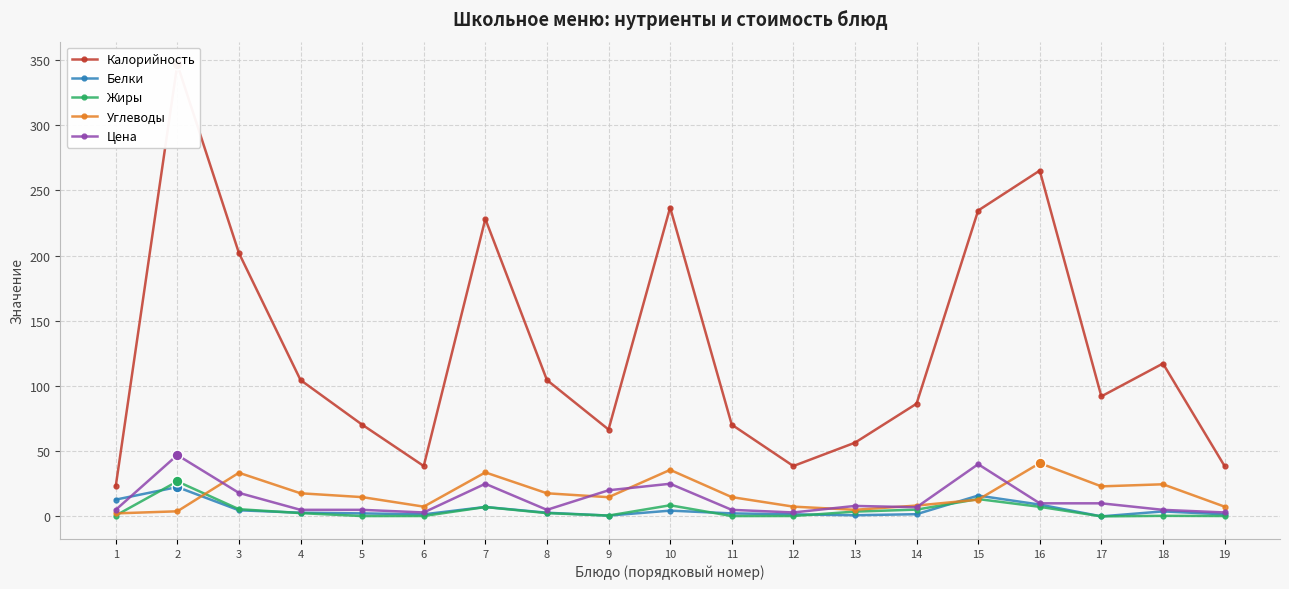

At which category is the sum across all series the highest?

2